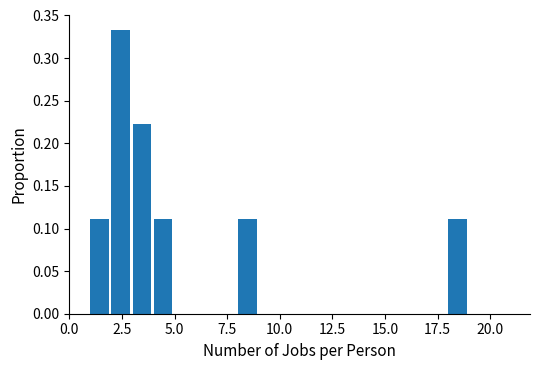

Read against the x-axis, roughly where is the centre of the tallest bar?

2.5